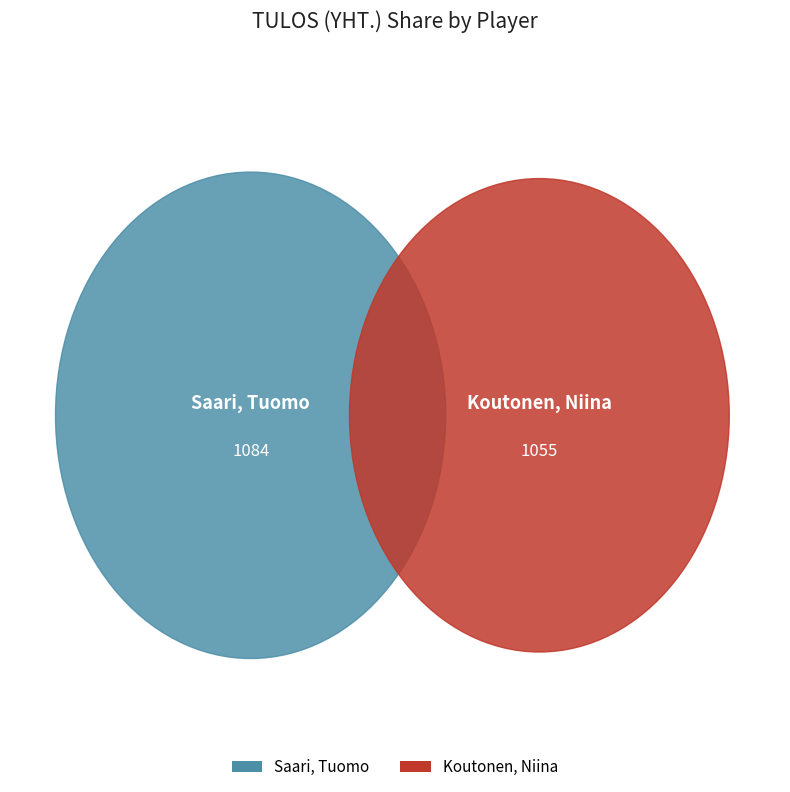

What is the total percentage of Saari, Tuomo and Koutonen, Niina?

100.0%